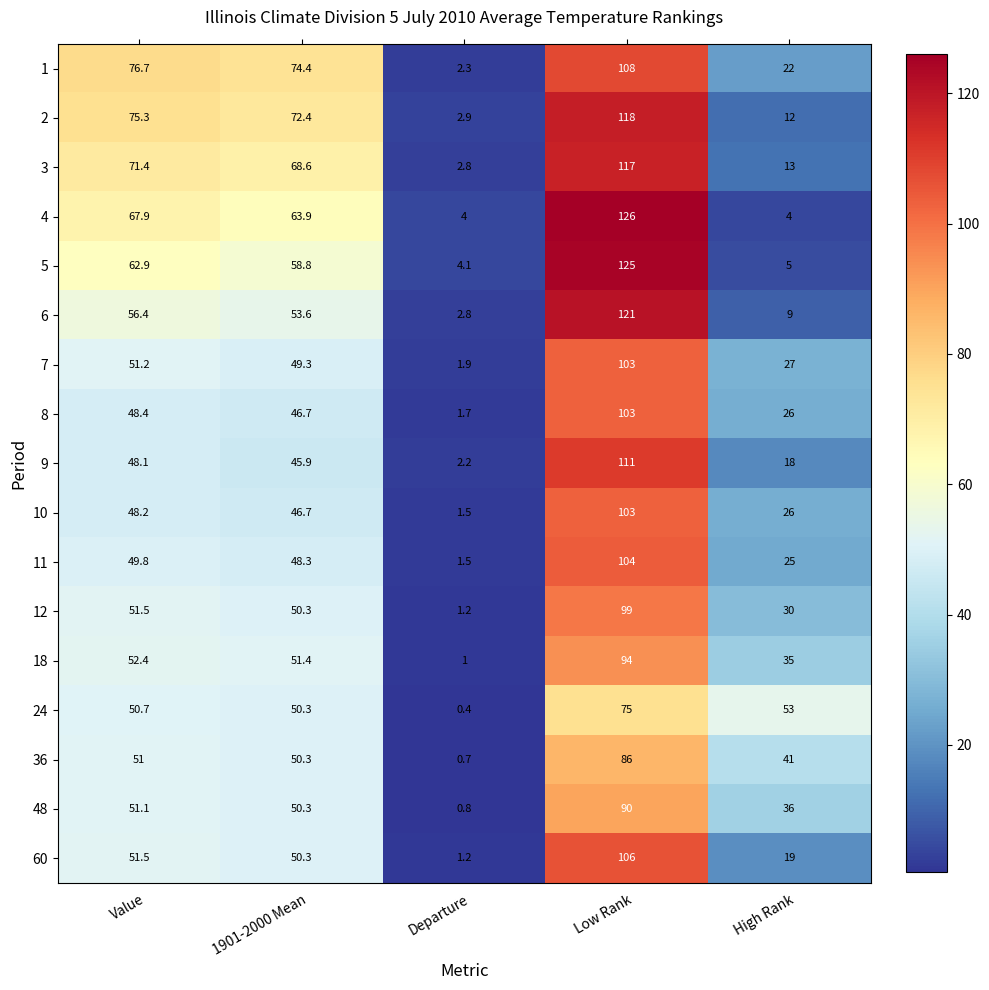

The value of 7 at Value is 51.2. True or false?

True